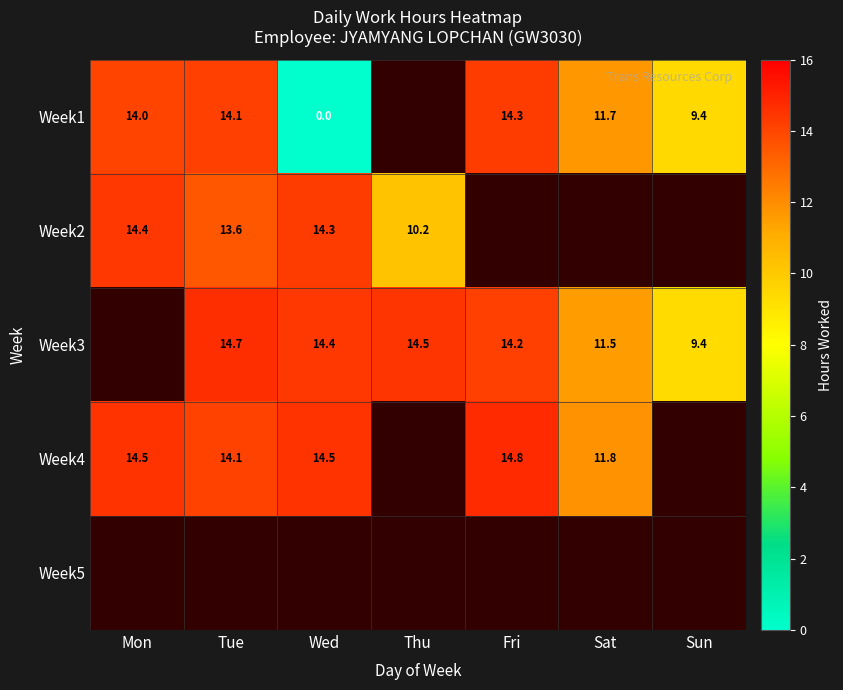

The Week2 series shows 3.3 at Thu. True or false?

False